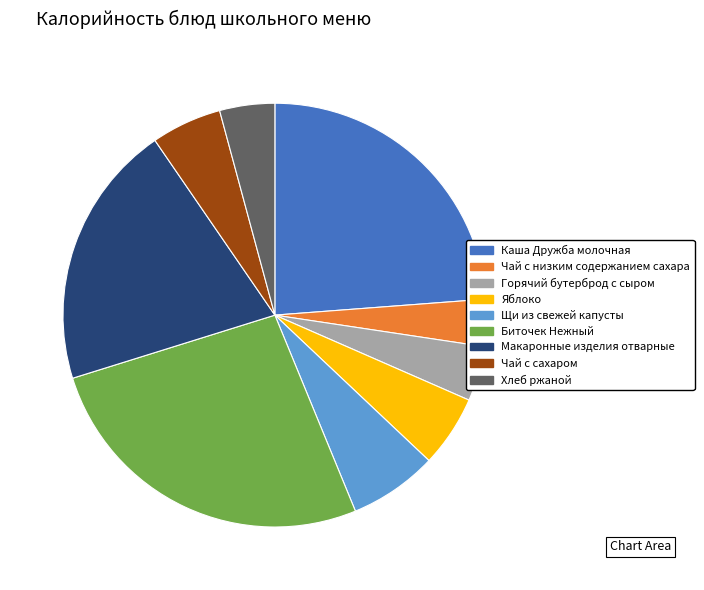

Is it true that Горячий бутерброд с сыром is 4% of the pie?

True